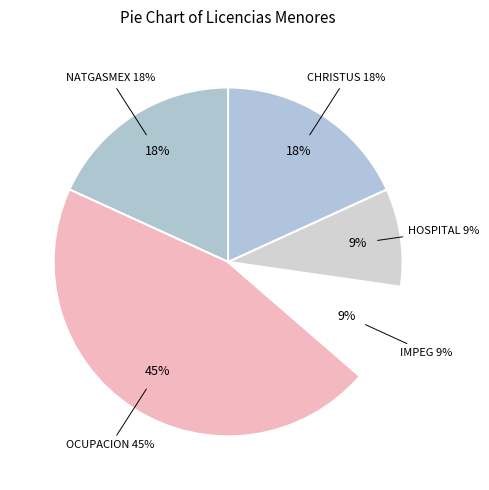

The CHRISTUS MUGUERZA slice represents 11% of the pie. True or false?

False